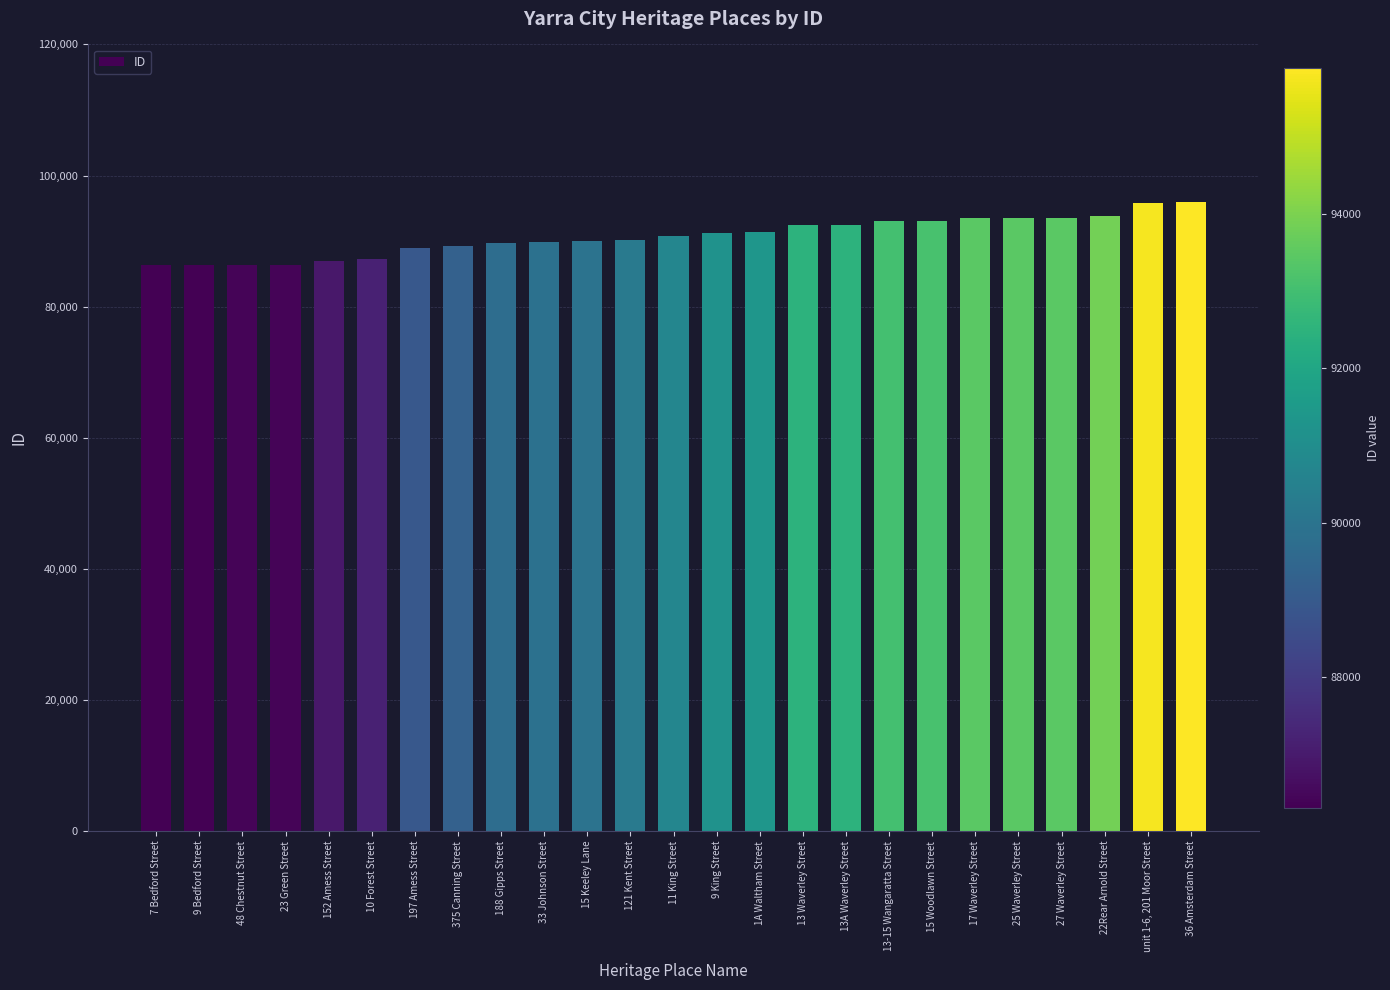

Rank the categories by value from highest to lowest.

36 Amsterdam Street, unit 1-6, 201 Moor Street, 22Rear Arnold Street, 27 Waverley Street, 25 Waverley Street, 17 Waverley Street, 15 Woodlawn Street, 13-15 Wangaratta Street, 13A Waverley Street, 13 Waverley Street, 1A Waltham Street, 9 King Street, 11 King Street, 121 Kent Street, 15 Keeley Lane, 33 Johnson Street, 188 Gipps Street, 375 Canning Street, 197 Amess Street, 10 Forest Street, 152 Amess Street, 23 Green Street, 48 Chestnut Street, 9 Bedford Street, 7 Bedford Street